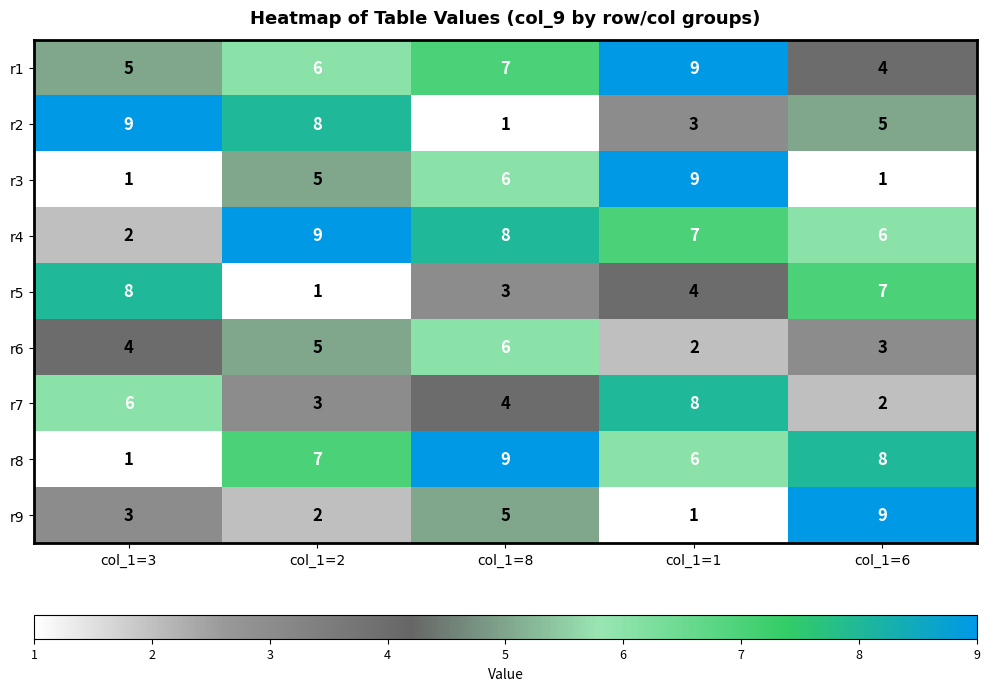

Which category has the highest value in the r7 series?

col_1=1